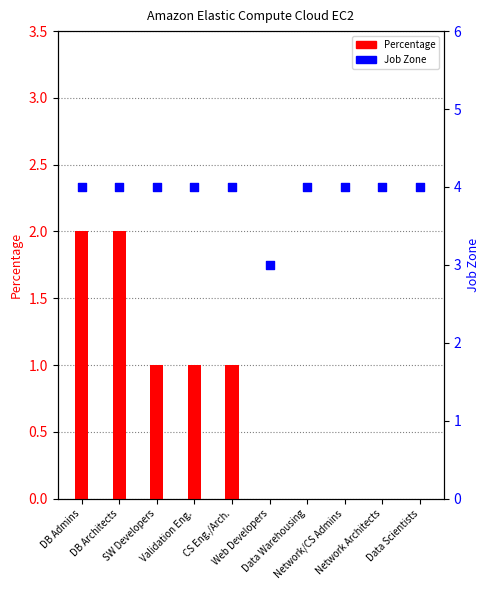

At how many categories does at least one series exceed 1?

10